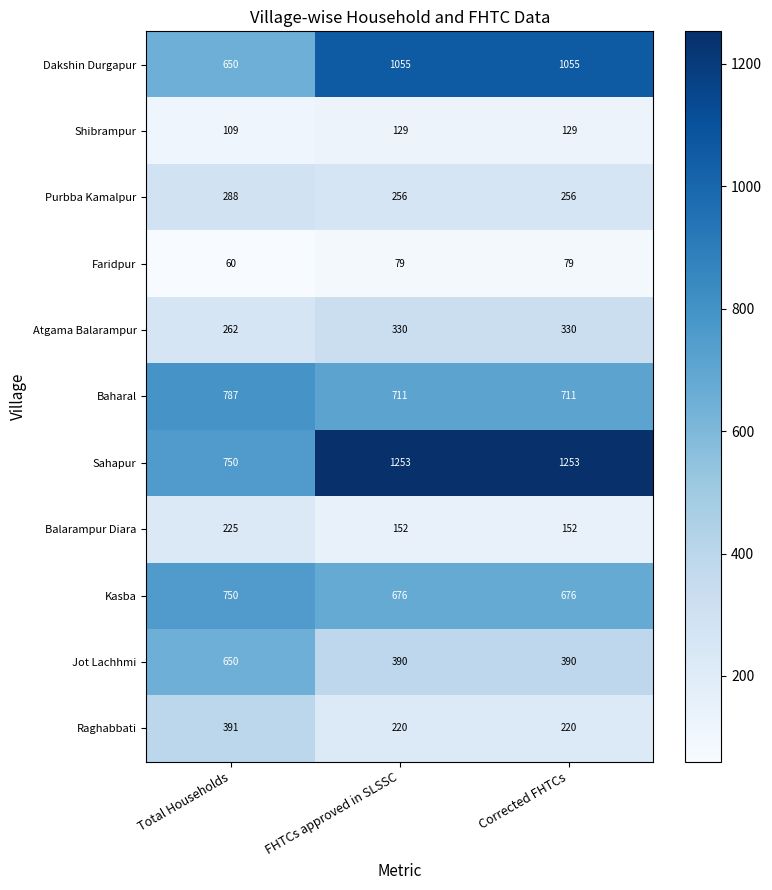

At Corrected FHTCs, list the series in order from largest to smallest.

Sahapur, Dakshin Durgapur, Baharal, Kasba, Jot Lachhmi, Atgama Balarampur, Purbba Kamalpur, Raghabbati, Balarampur Diara, Shibrampur, Faridpur